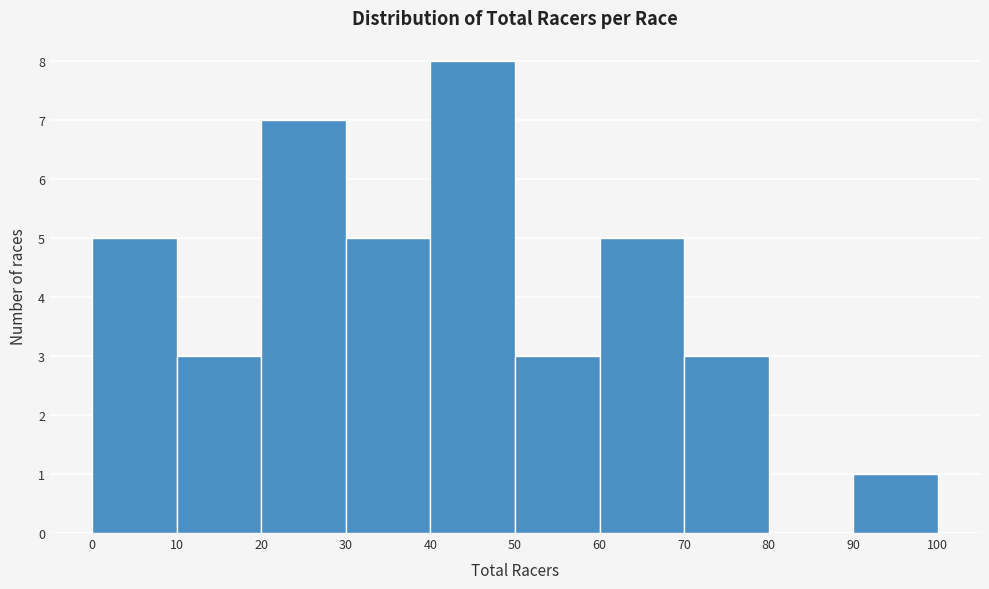

Reading left to right, list every bar in this chart as the range it spans on the x-axis followed by its height. The values are not printed on the chart, so give them approximately, as read against the axis.

0 to 10: 5
10 to 20: 3
20 to 30: 7
30 to 40: 5
40 to 50: 8
50 to 60: 3
60 to 70: 5
70 to 80: 3
80 to 90: 0
90 to 100: 1